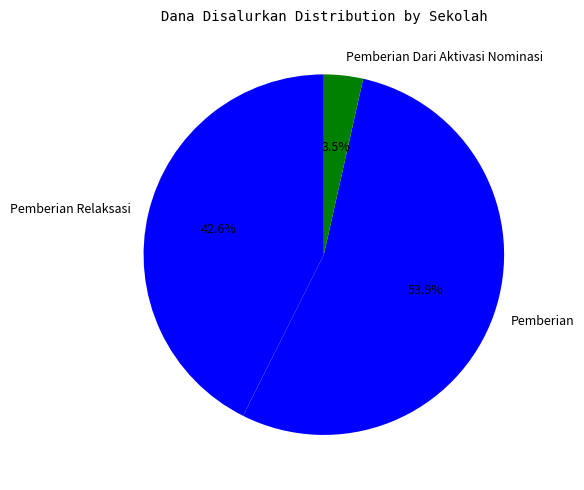

Which slice is the smallest?

Pemberian Dari Aktivasi Nominasi